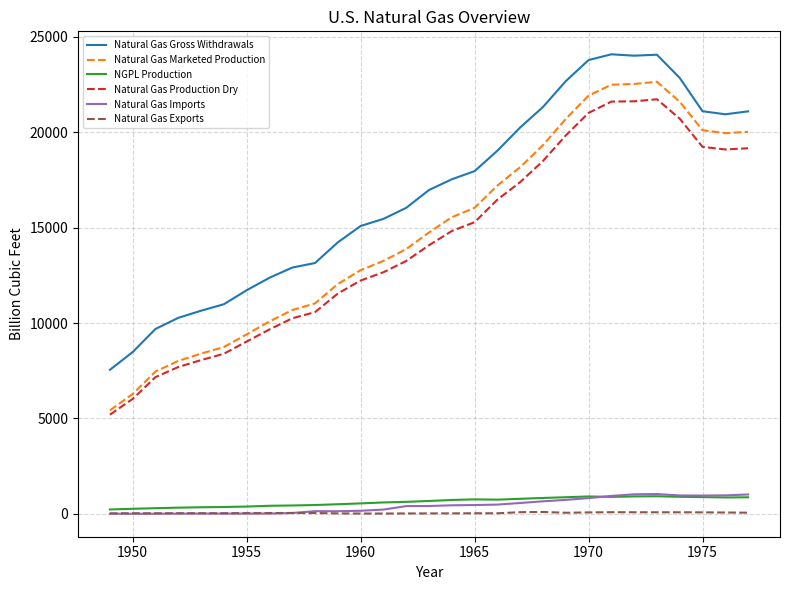

Which series has the largest total across all categories?

Natural Gas Gross Withdrawals